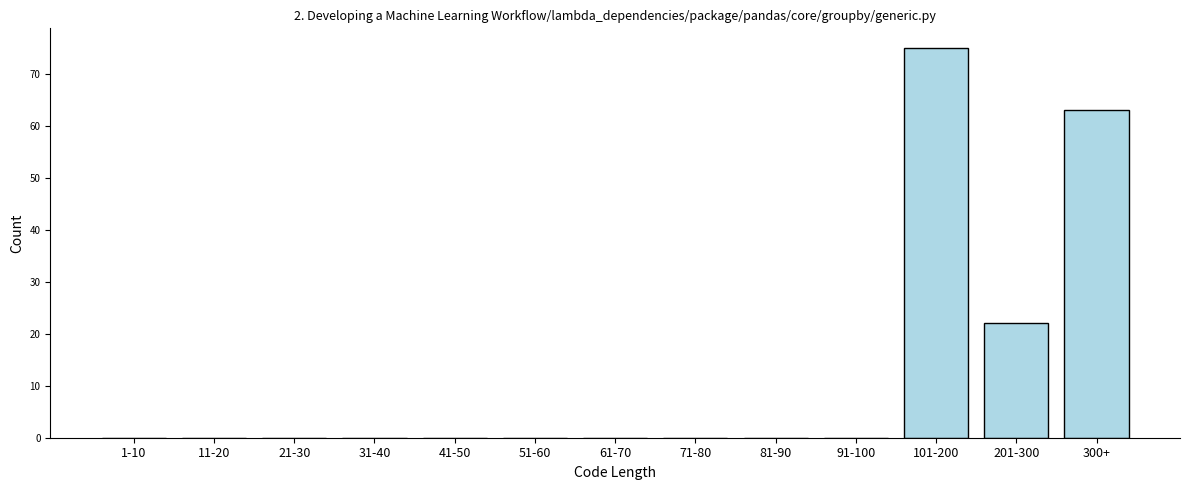

Reading left to right, transcribe all the data shown in this chart.

1-10=0	11-20=0	21-30=0	31-40=0	41-50=0	51-60=0	61-70=0	71-80=0	81-90=0	91-100=0	101-200=75	201-300=22	300+=63